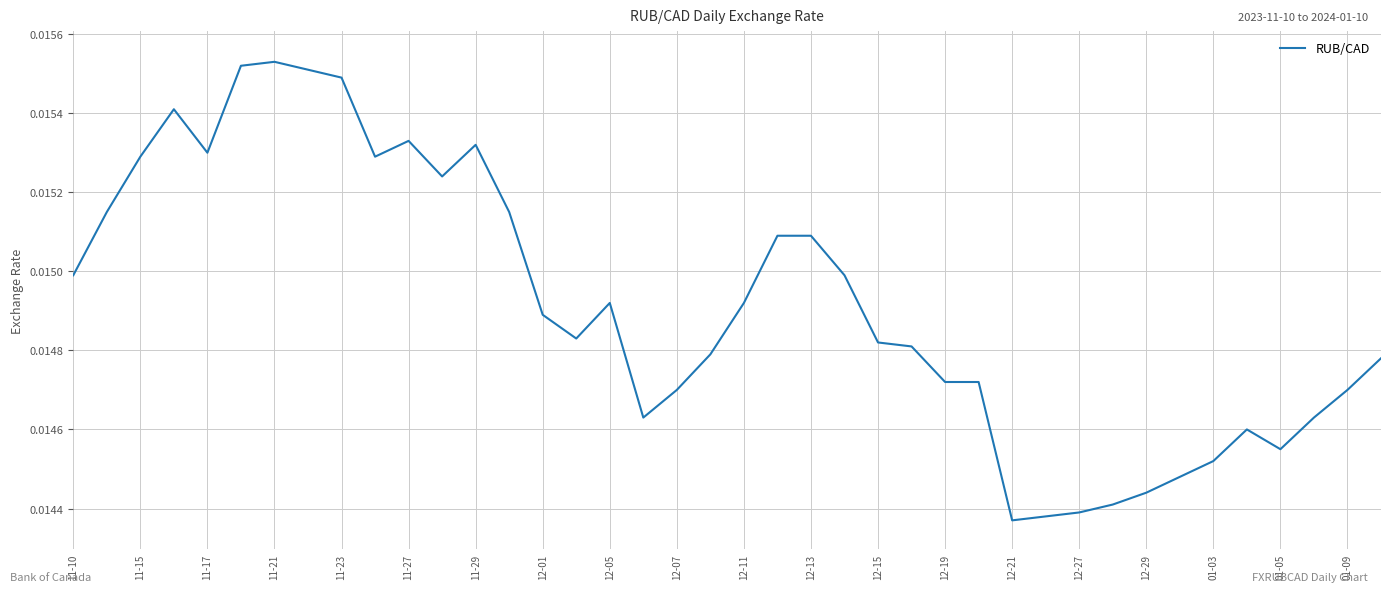

Count the values in the range 0 to 1.

40